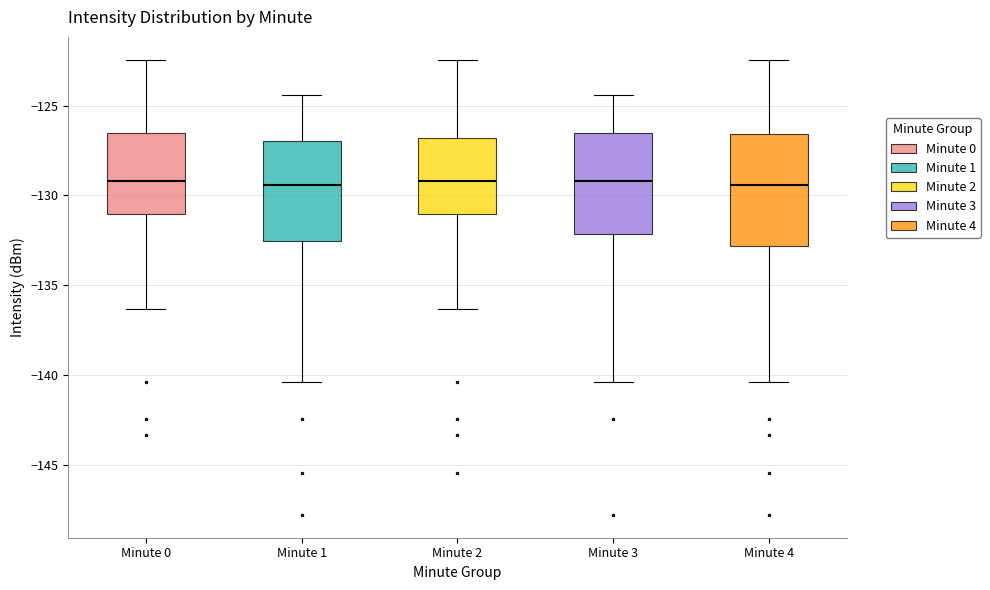

Where does the median line of the box for Minute 1 sit on the y-axis? The values are not printed on the chart, so give them approximately, as read against the axis.

-129.5